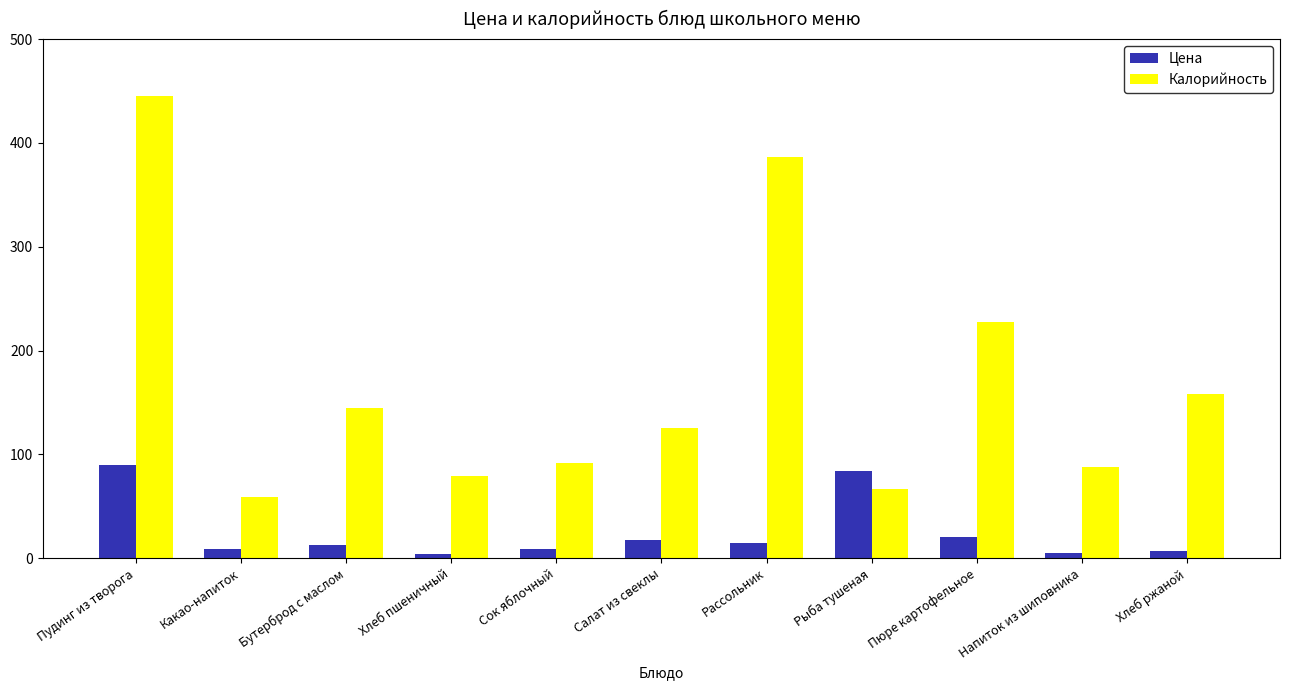

How many data points in Цена are less than 13?

5